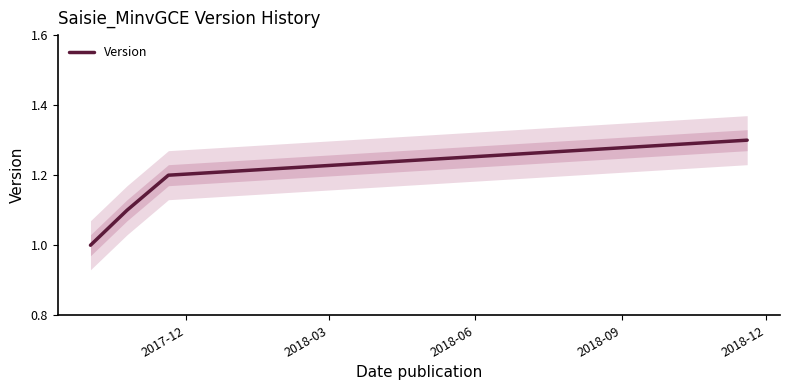

What is the sum of all values?

4.6